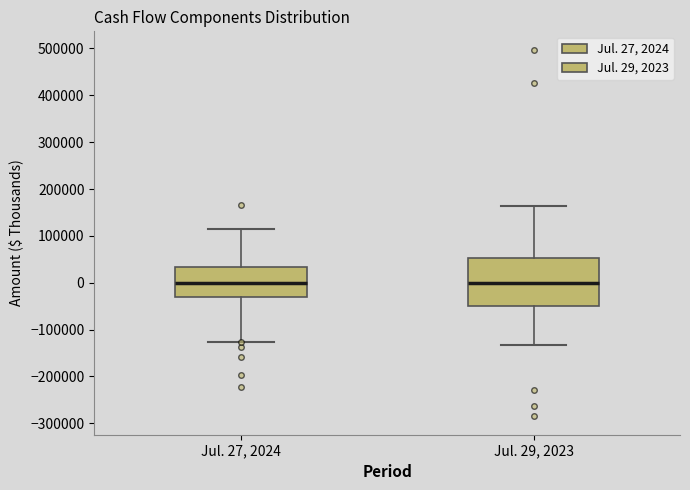

Reading left to right, transcribe this box plot: for each box, give where its median line is, the range the box spans, and where its two whiskers end, as read against the y-axis. The values are not printed on the chart, so give them approximately, as read against the axis.

Jul. 27, 2024: median 0, box -30000 to 30000, whiskers -130000 to 120000
Jul. 29, 2023: median 0, box -50000 to 50000, whiskers -130000 to 160000